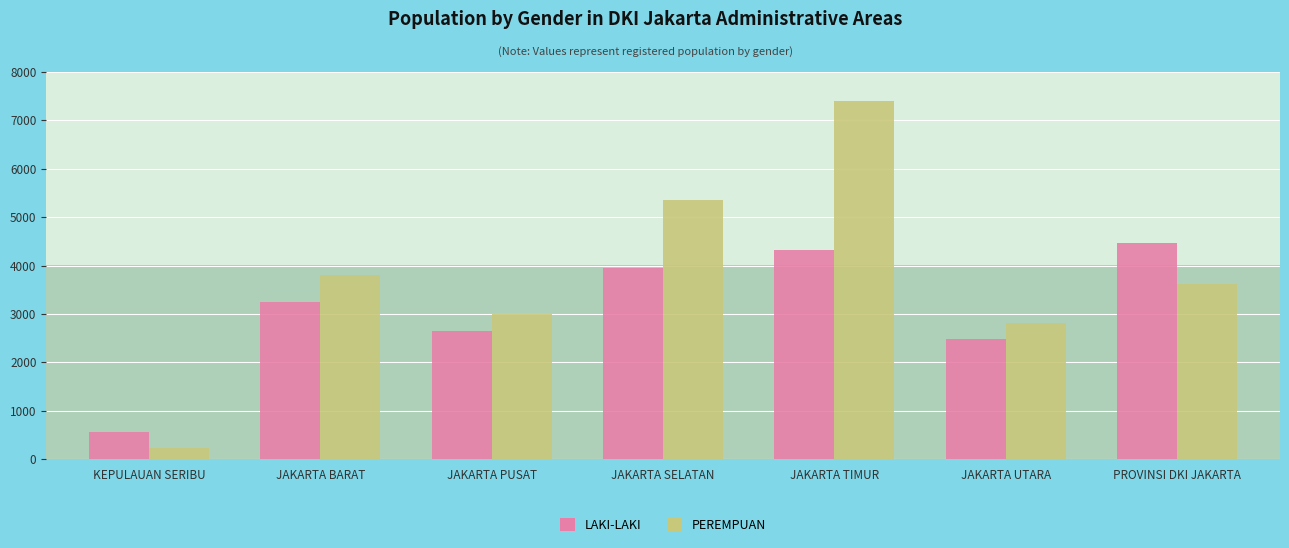

List the series in order of their peak value, highest first.

PEREMPUAN, LAKI-LAKI